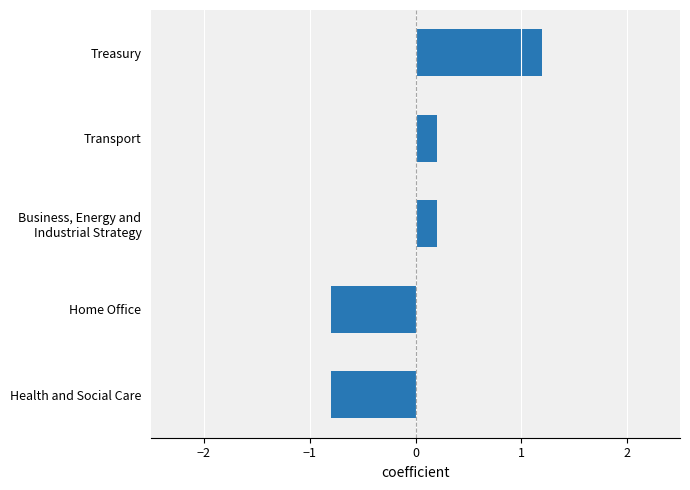

Reading bottom to top, what are all the values shown in this chart?

-0.8	-0.8	0.2	0.2	1.2